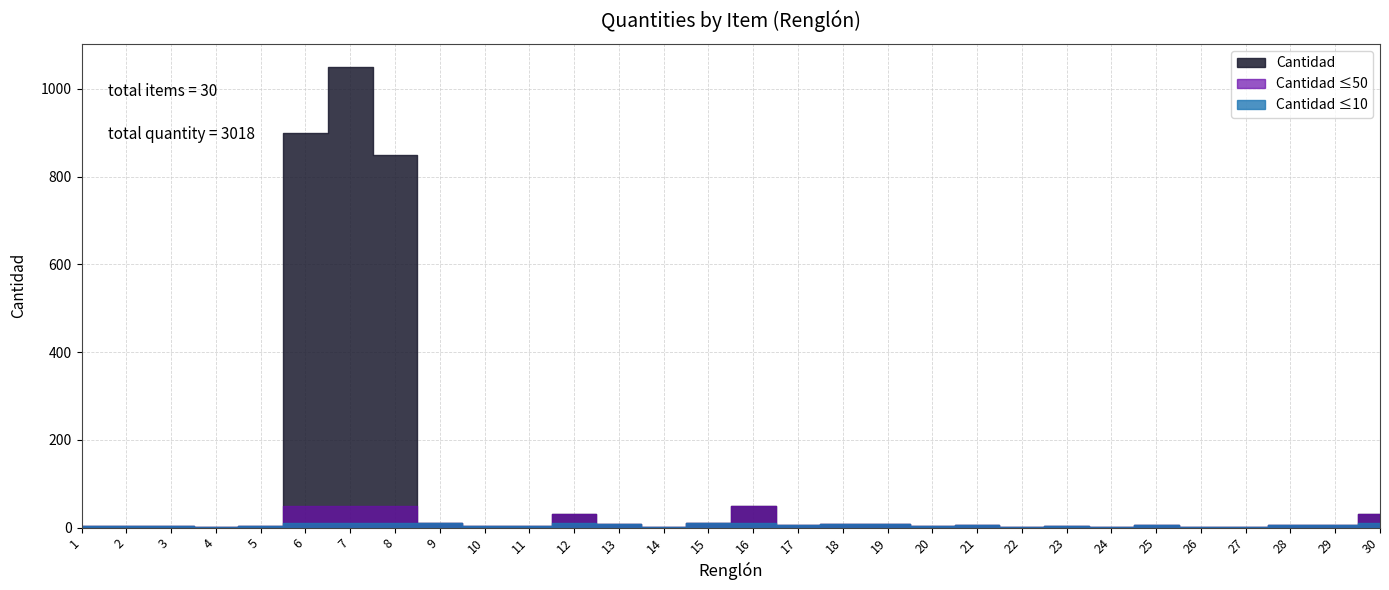

List the labels in order of value, smallest first.

4, 14, 22, 24, 26, 27, 2, 3, 5, 10, 11, 23, 1, 20, 21, 17, 25, 28, 29, 13, 18, 19, 9, 15, 12, 30, 16, 8, 6, 7